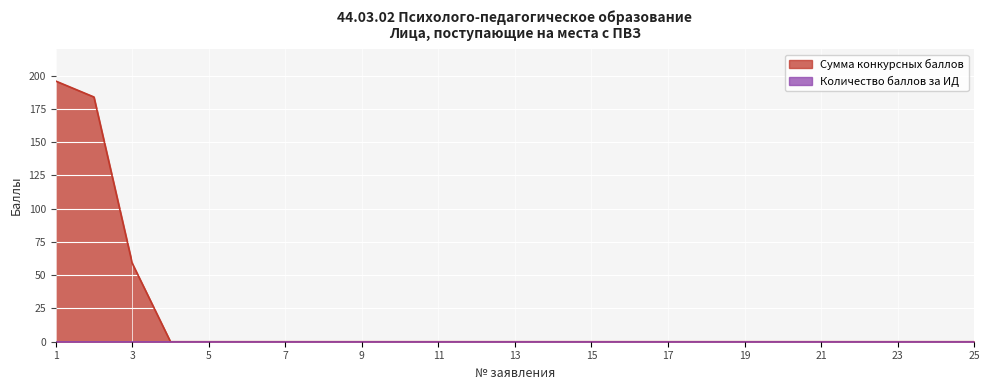

List the labels in order of value, largest first.

1, 2, 3, 4, 5, 6, 7, 8, 9, 10, 11, 12, 13, 14, 15, 16, 17, 18, 19, 20, 21, 22, 23, 24, 25